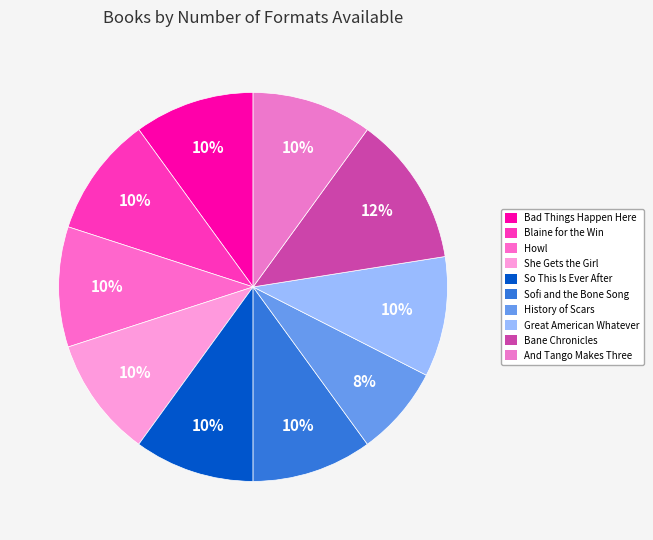

Count the number of slices in the pie.

10